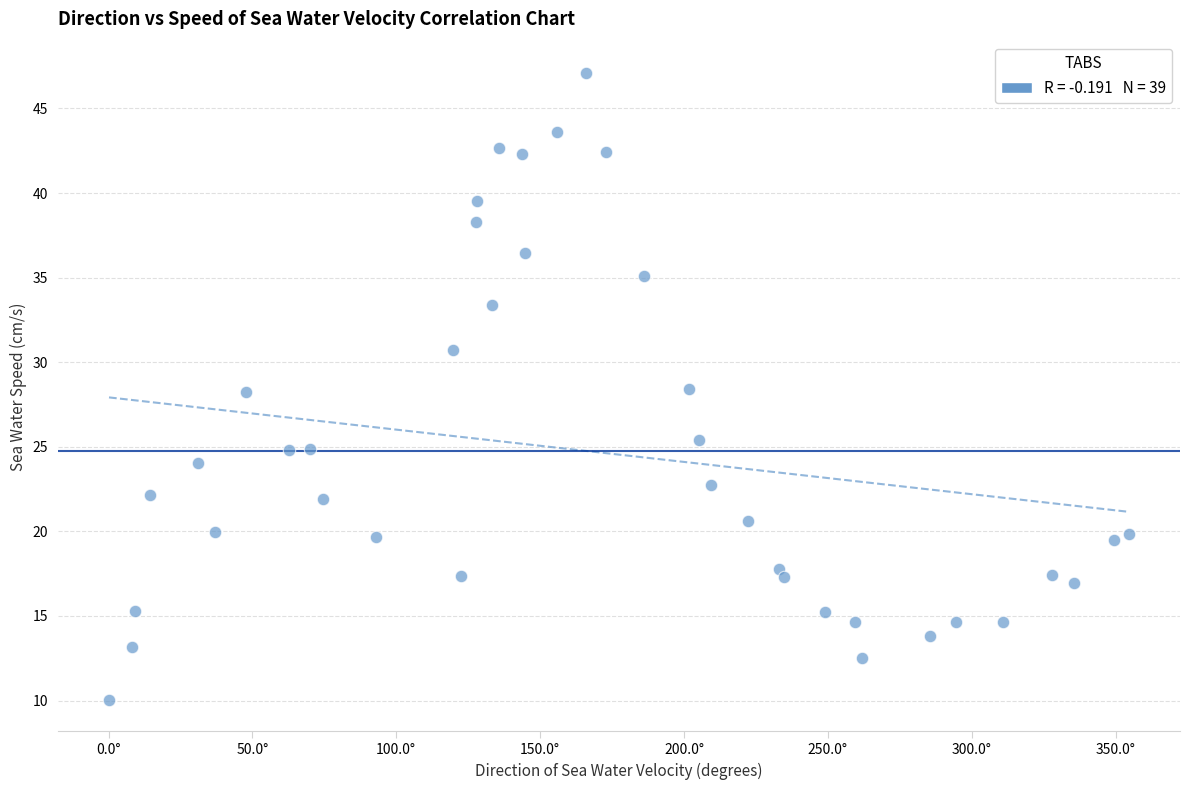

What is the range of X values (max minus min)?

354.5